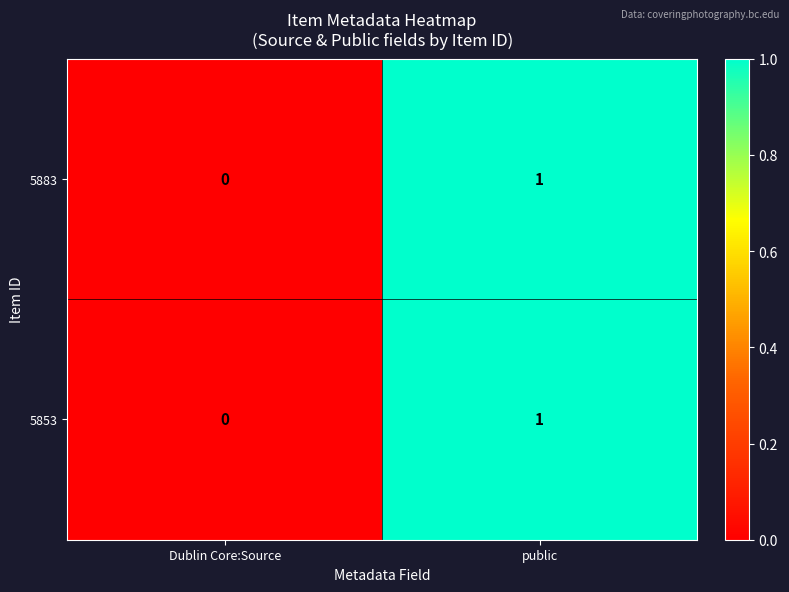

The 5883 series shows 0 at Dublin Core:Source. True or false?

True